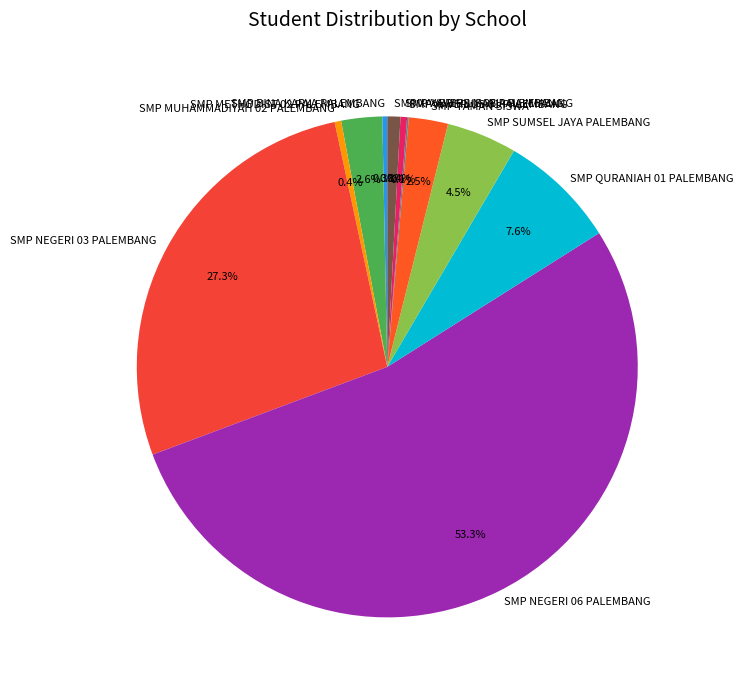

Is it true that SMP METHODIST 02 PALEMBANG is 3% of the pie?

True